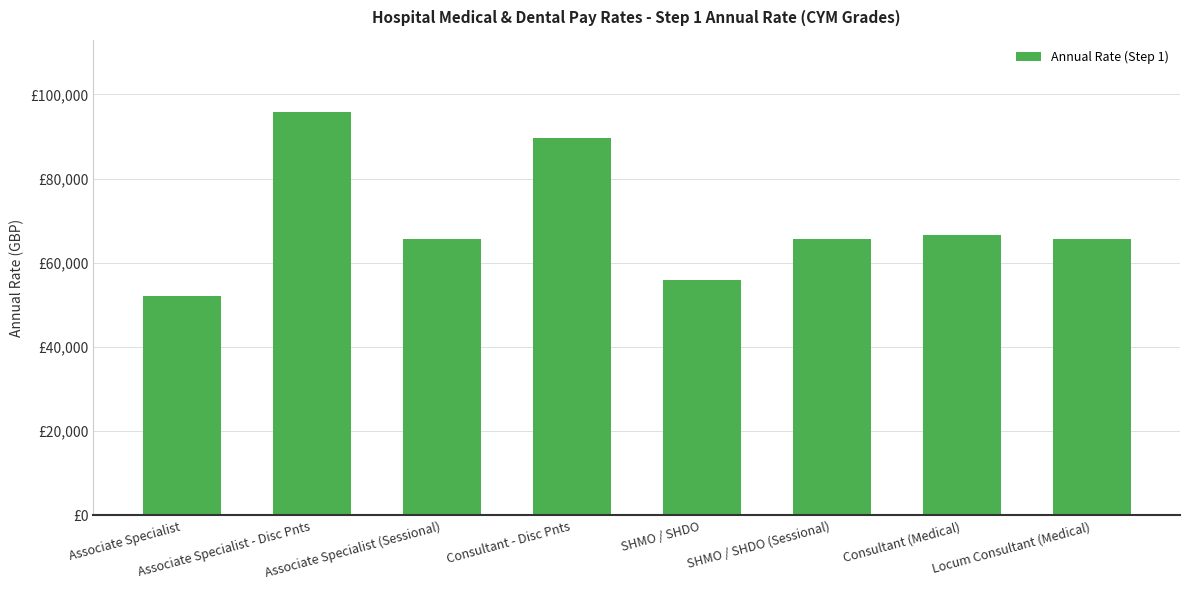

Are the bars horizontal?

No